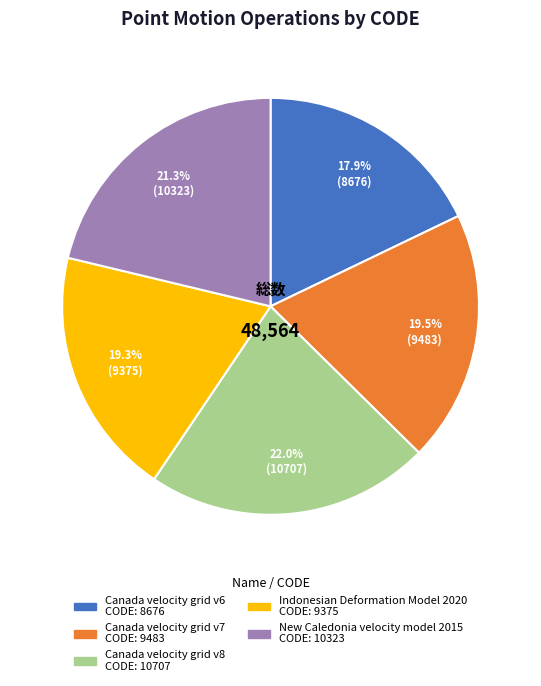

To the nearest percent, what is the difference between the largest and smallest slice percentages?

4%